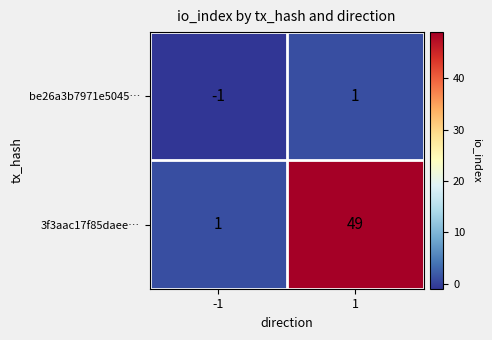

What is the difference between the maximum and minimum values in the 3f3aac17f85daee… series?

48